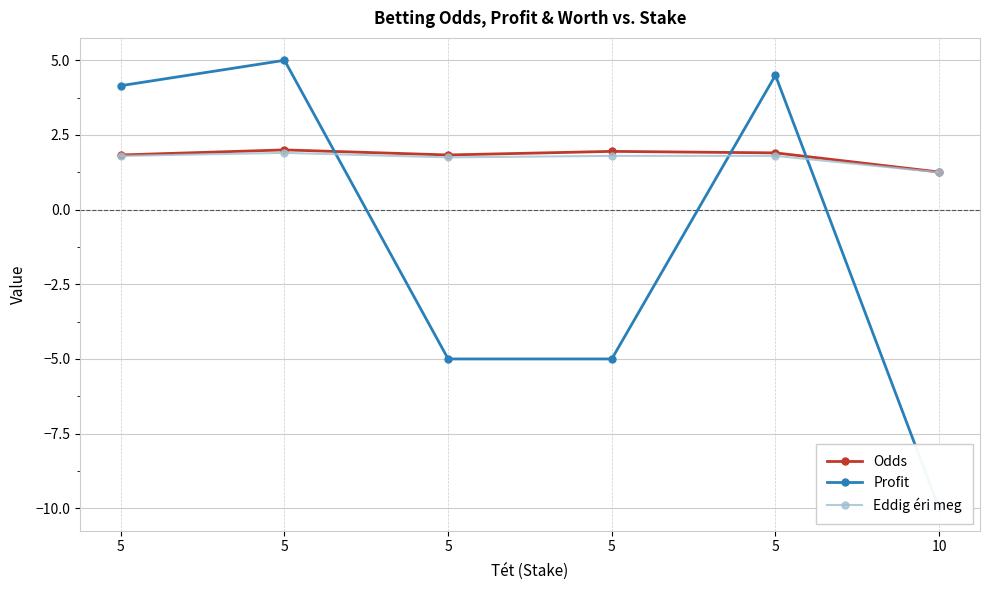

At which label does Odds reach its minimum?

10